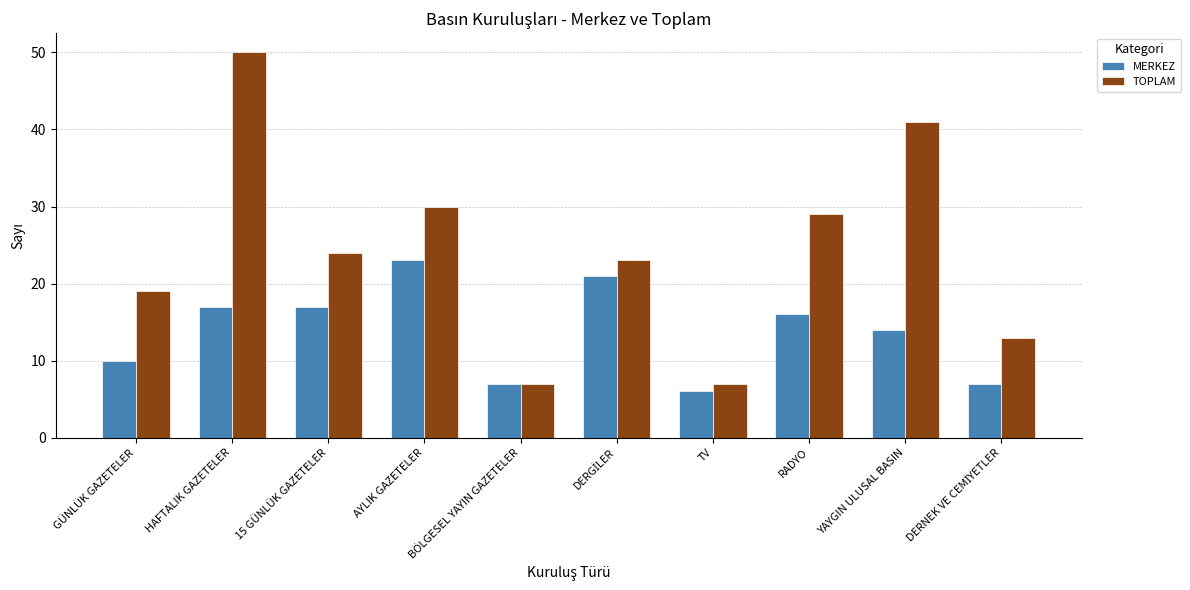

True or false: MERKEZ has a value of 17 at 15 GÜNLÜK GAZETELER.

True